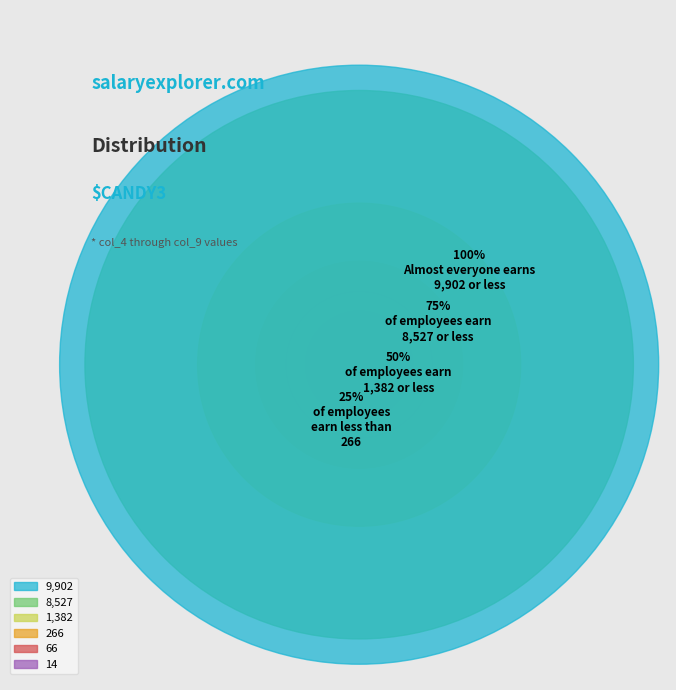

True or false: col_7 accounts for 1% of the total.

True